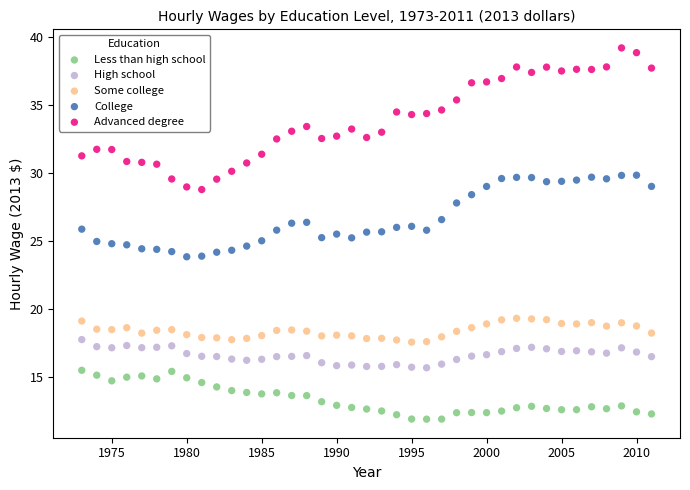

Which series contains the lowest Y value?

Less than high school